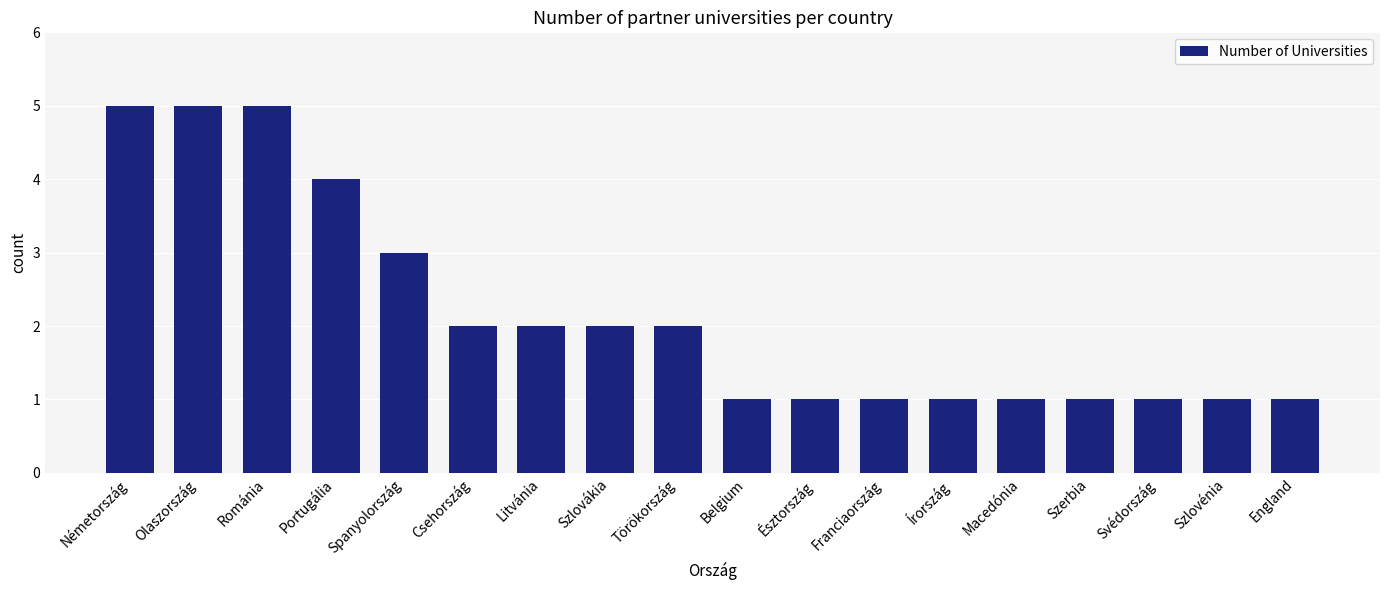

What is the sum of the values at Törökország and Macedónia?

3